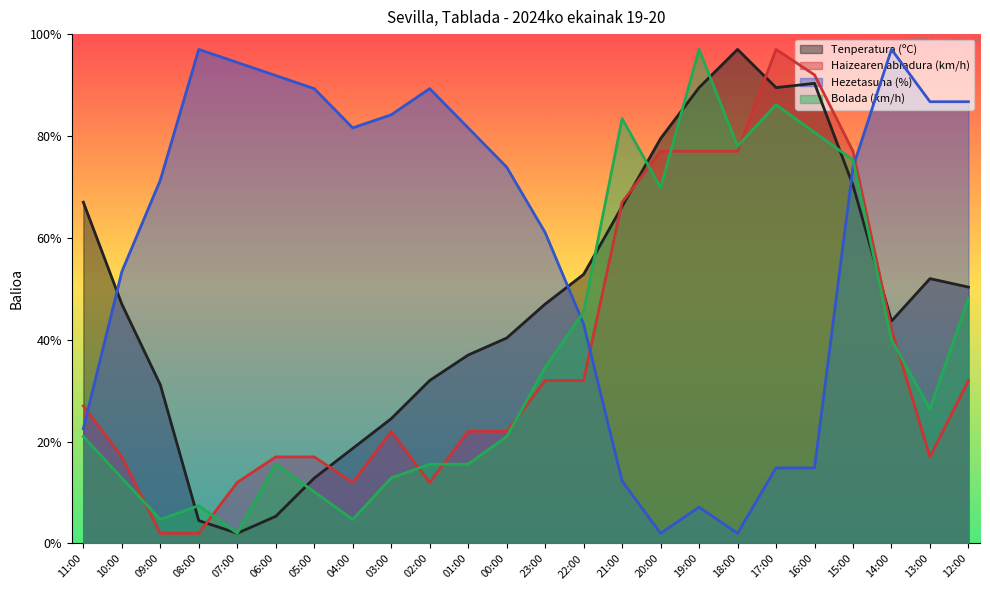

Does the chart display data point markers on the line(s)?

No